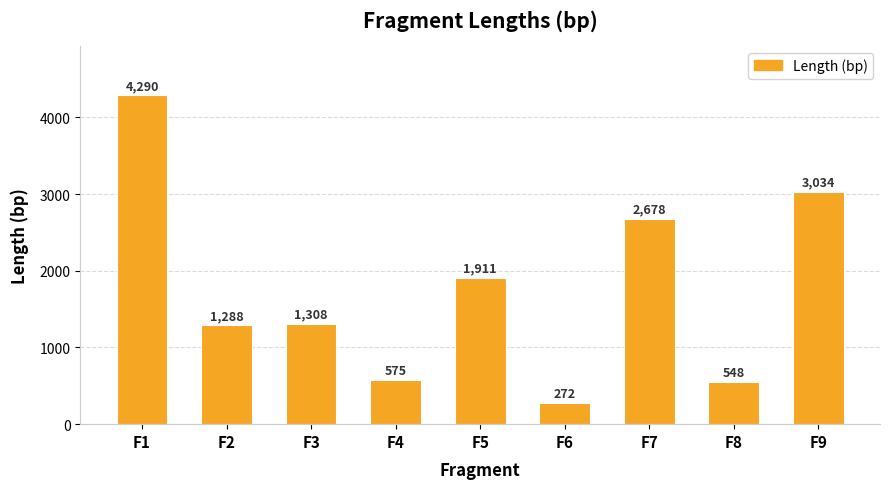

Are the bars horizontal?

No